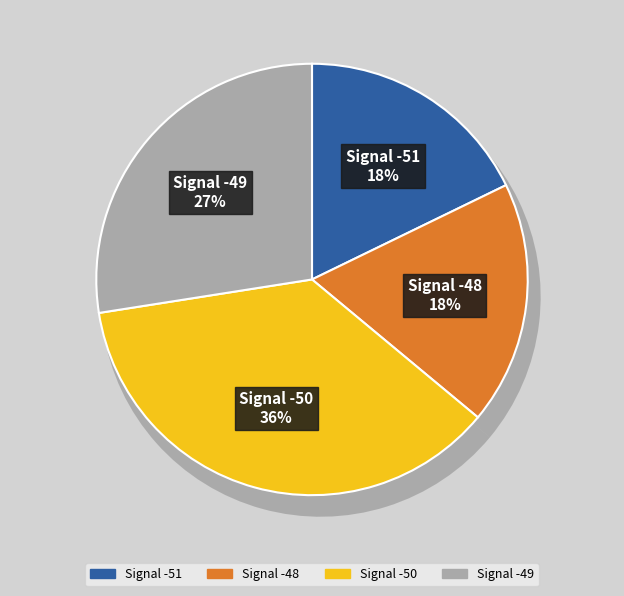

Is there any slice that represents more than half of the pie?

No